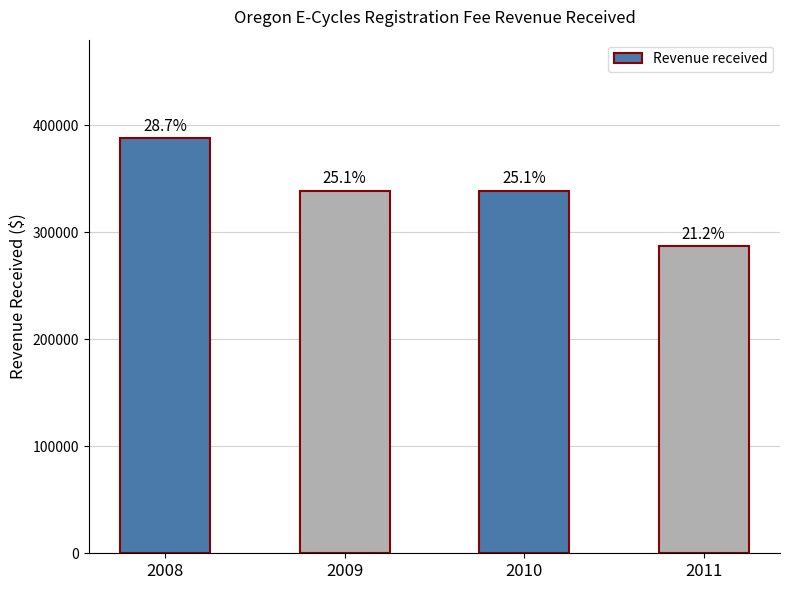

Approximately how many times larger is the value at 2009 compared to 2011?

1.2